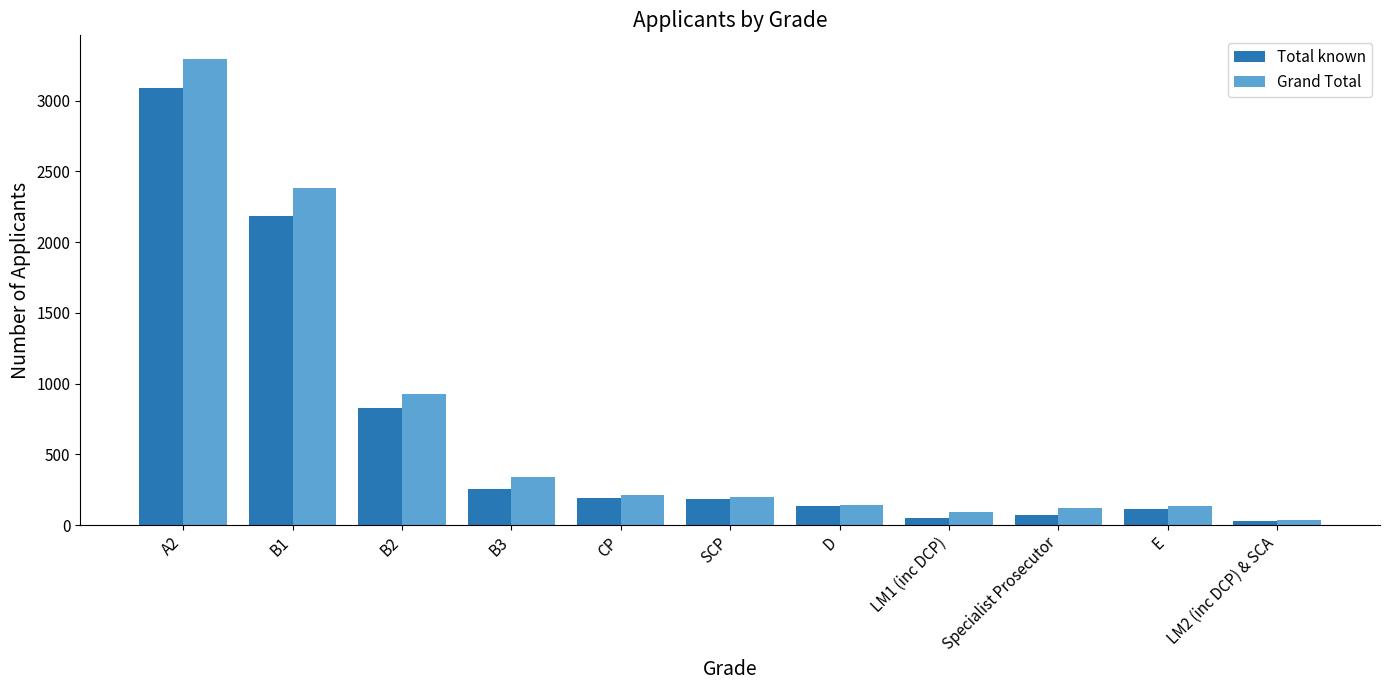

What is the difference between the maximum and second lowest values in the Total known series?

3034